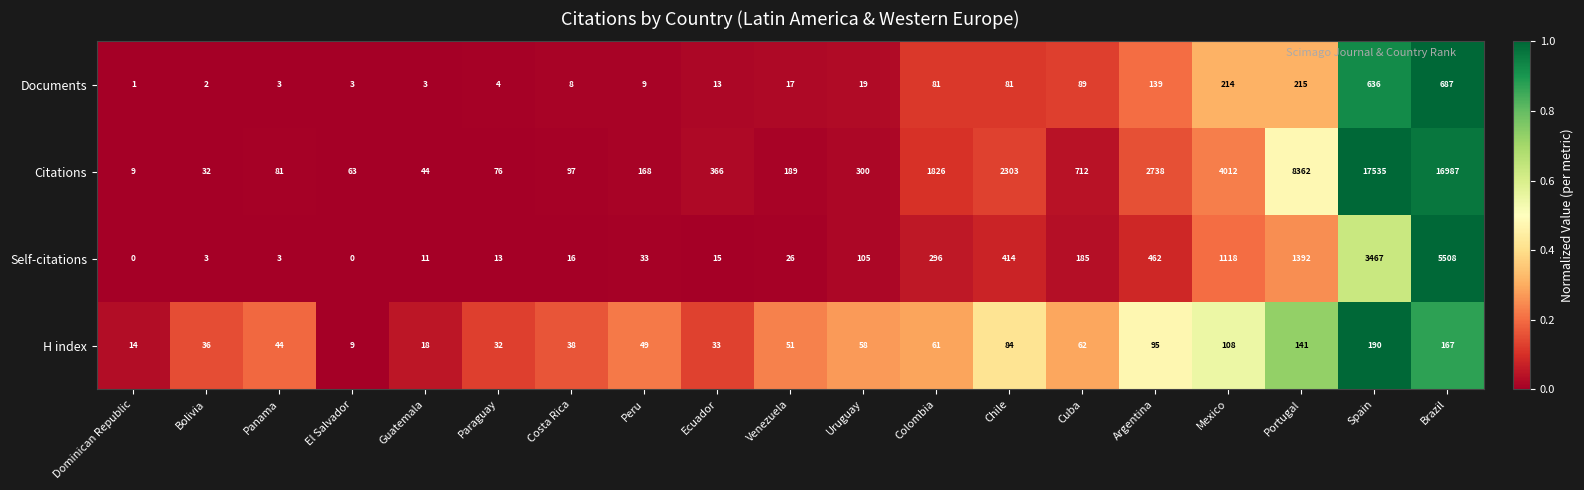

The value of Documents at Chile is 81. True or false?

True